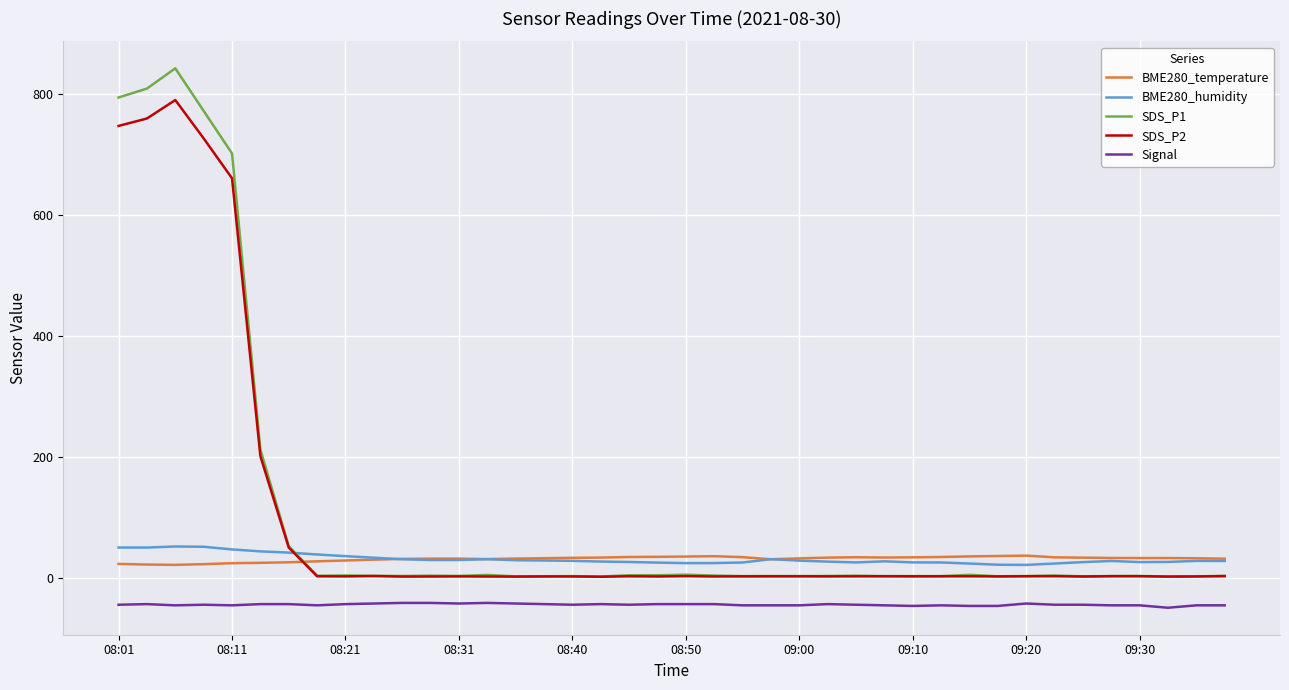

What are all the series names shown in the legend?

BME280_temperature, BME280_humidity, SDS_P1, SDS_P2, Signal